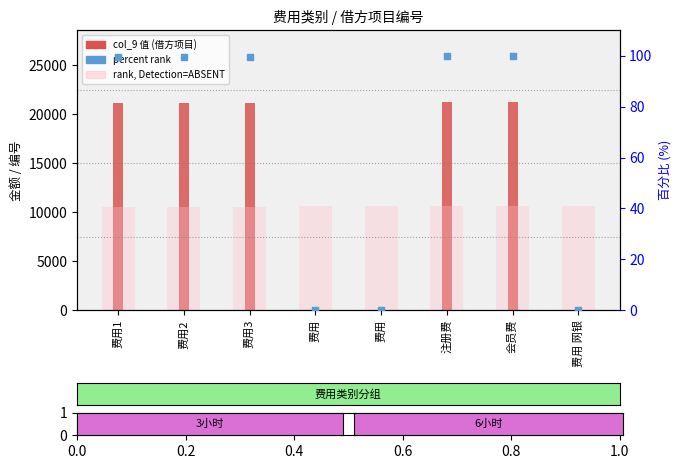

What is the total value across all series at 费用2?

31757.1